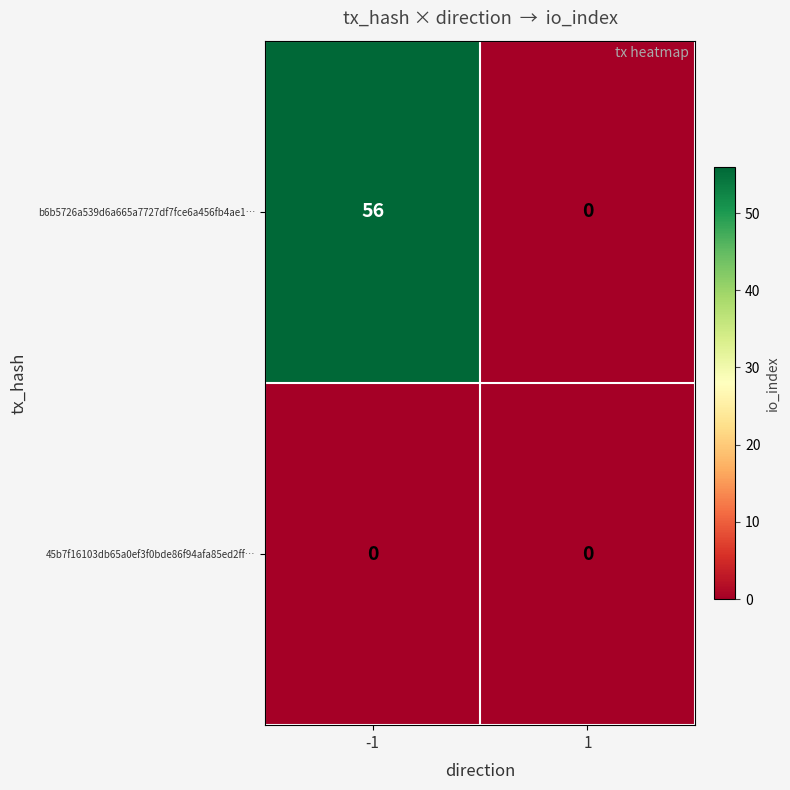

What is the highest value of the b6b5726a539d6a665a7727df7fce6a456fb4ae1… series?

56